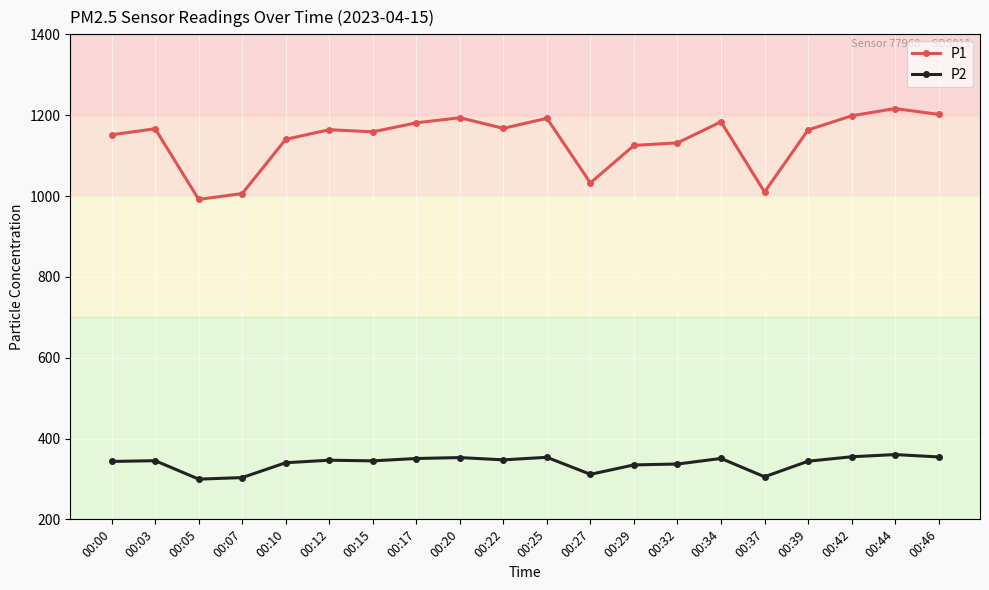

What is the sum of all P1 values?

22775.7